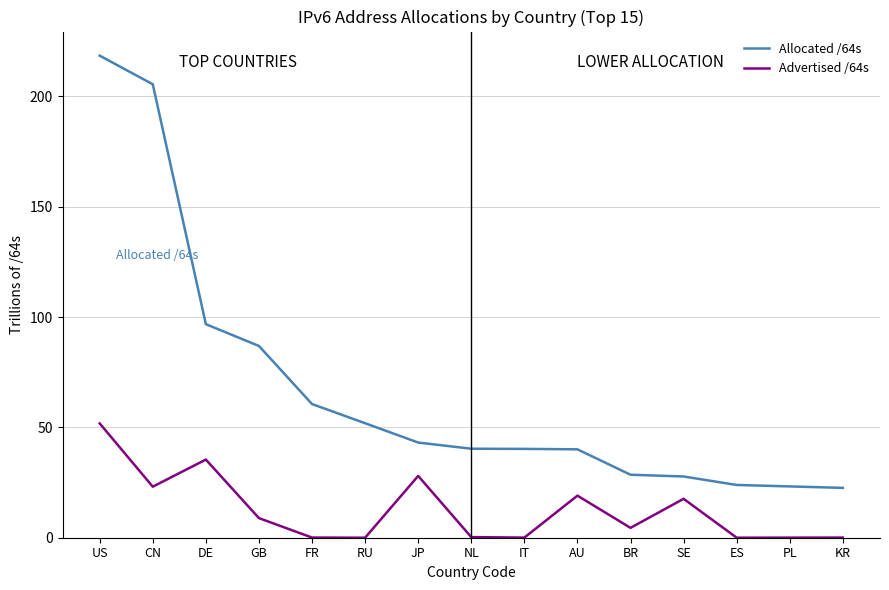

True or false: Advertised /64s and Allocated /64s intersect in this chart.

False